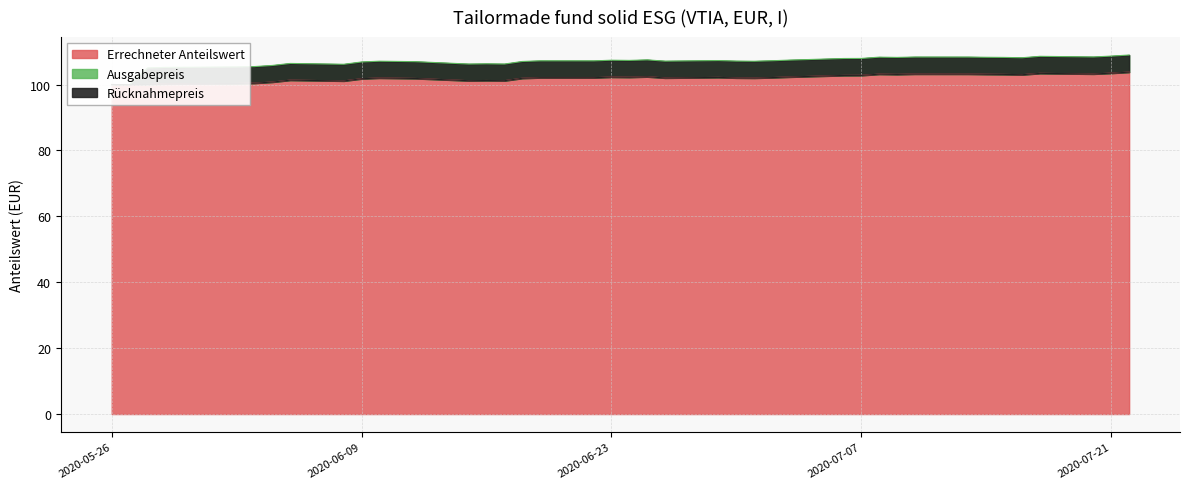

At which label is Rücknahmepreis closest to 101?

2020-06-08